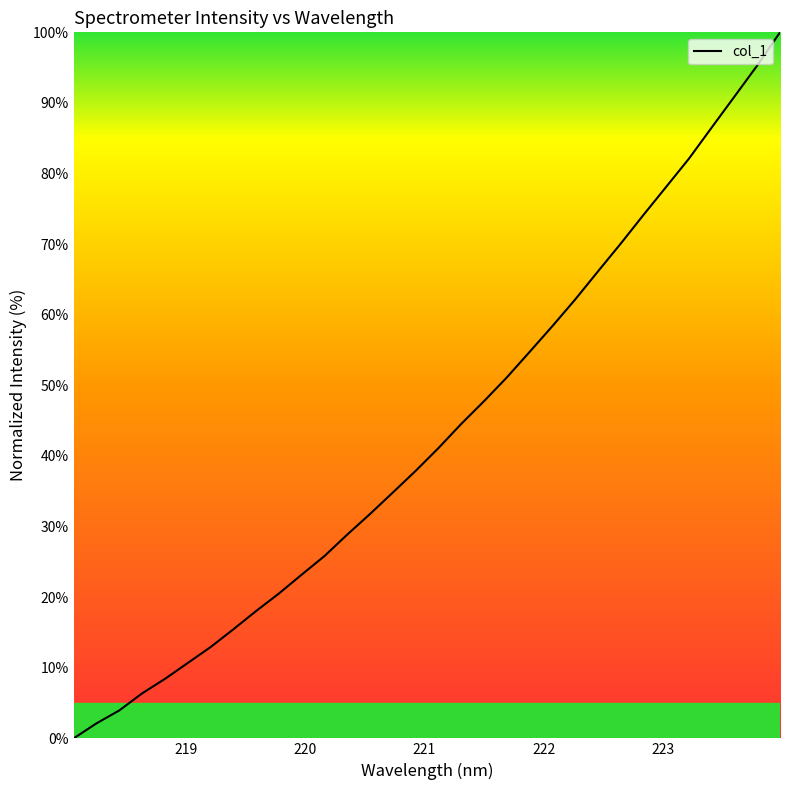

What is the maximum value shown in the chart?

100.0